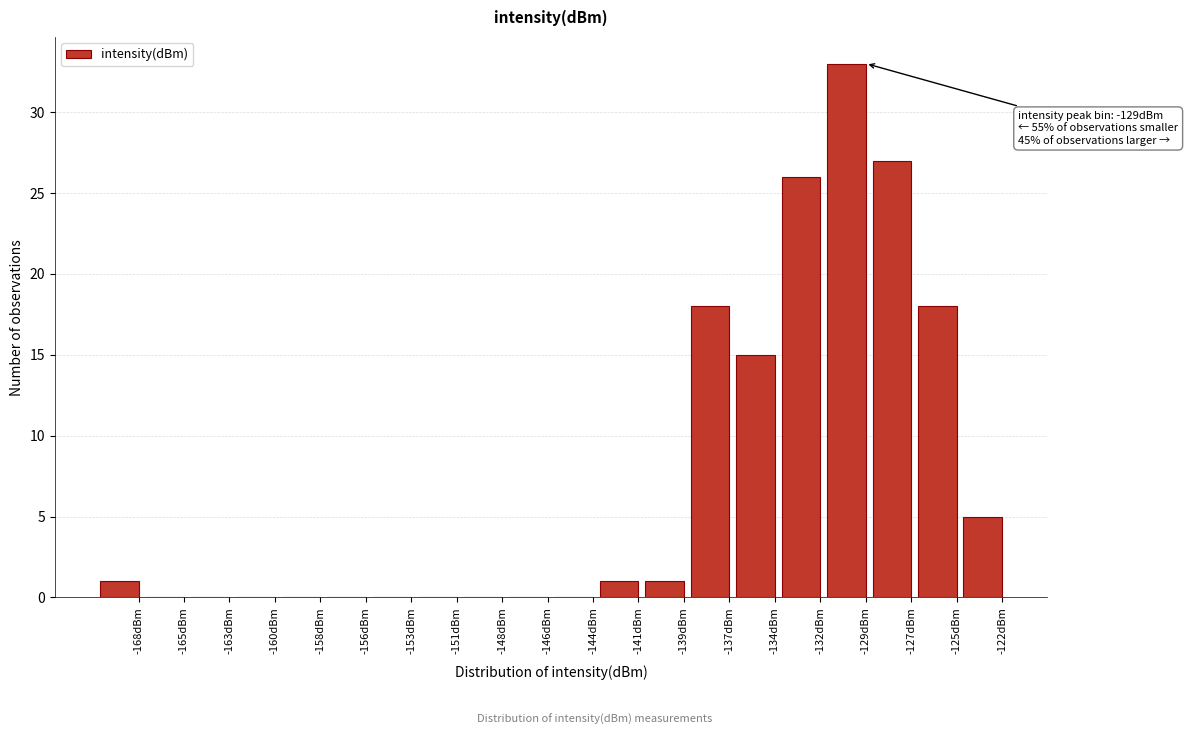

Reading left to right, what are all the values shown in this chart?

-168dBm=1	-165dBm=0	-163dBm=0	-160dBm=0	-158dBm=0	-156dBm=0	-153dBm=0	-151dBm=0	-148dBm=0	-146dBm=0	-144dBm=0	-141dBm=1	-139dBm=1	-137dBm=18	-134dBm=15	-132dBm=26	-129dBm=33	-127dBm=27	-125dBm=18	-122dBm=5